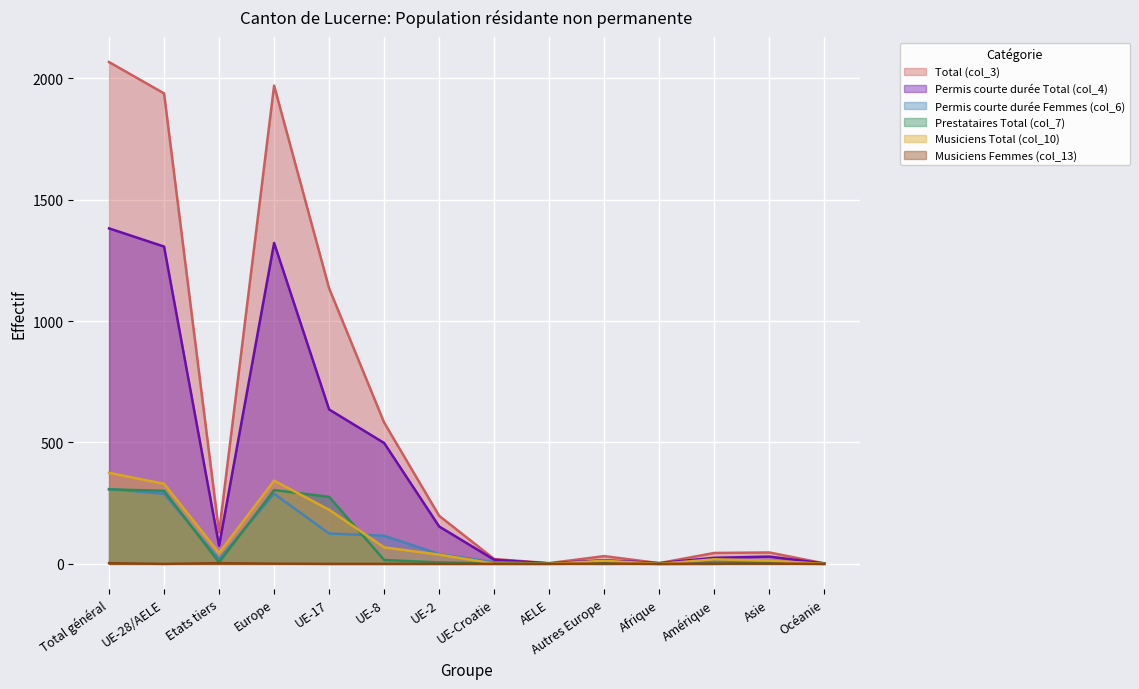

What is the spread (max minus min) of values at UE-2?

198